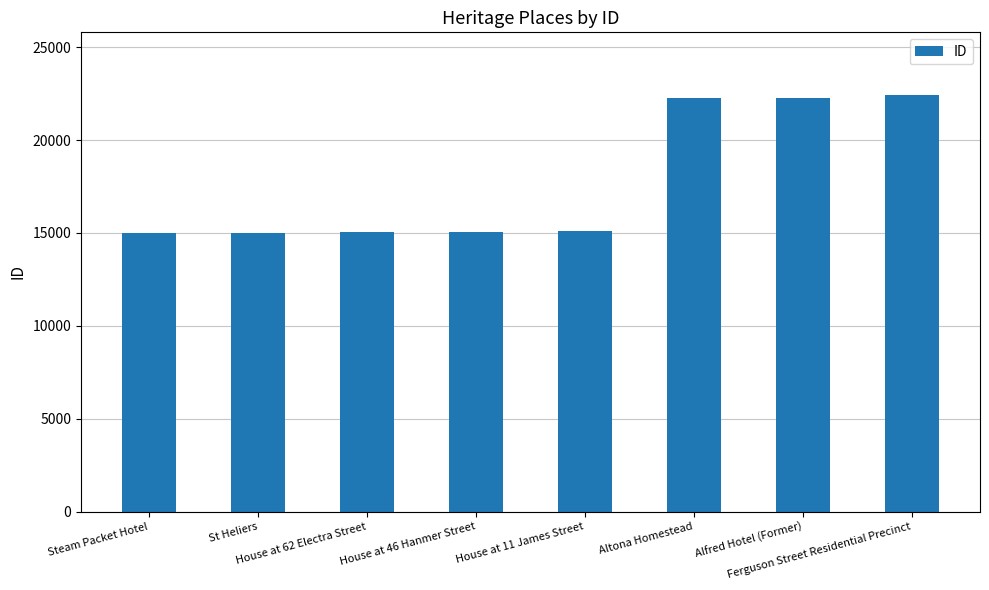

What is the change in value from House at 46 Hanmer Street to Ferguson Street Residential Precinct?

+7356